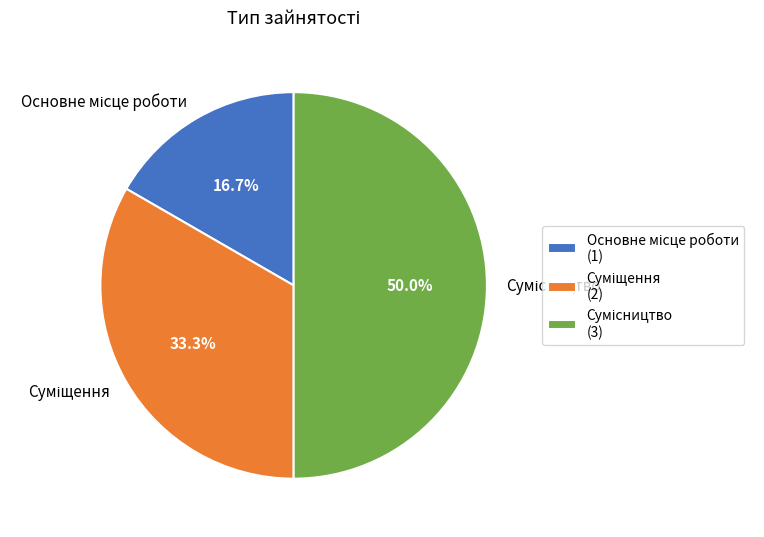

Count the number of slices in the pie.

3